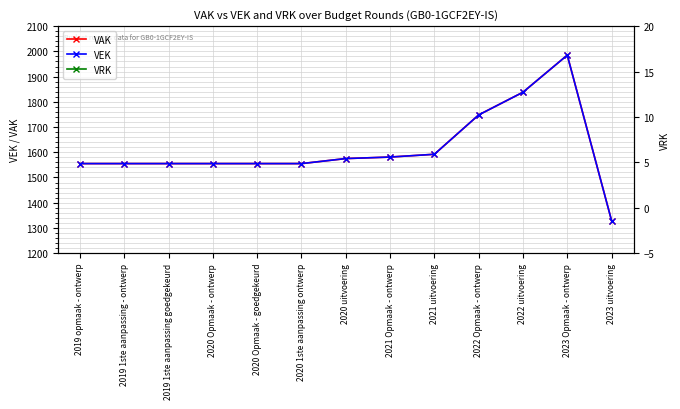

At which category does the chart reach its peak across all series?

2023 Opmaak - ontwerp